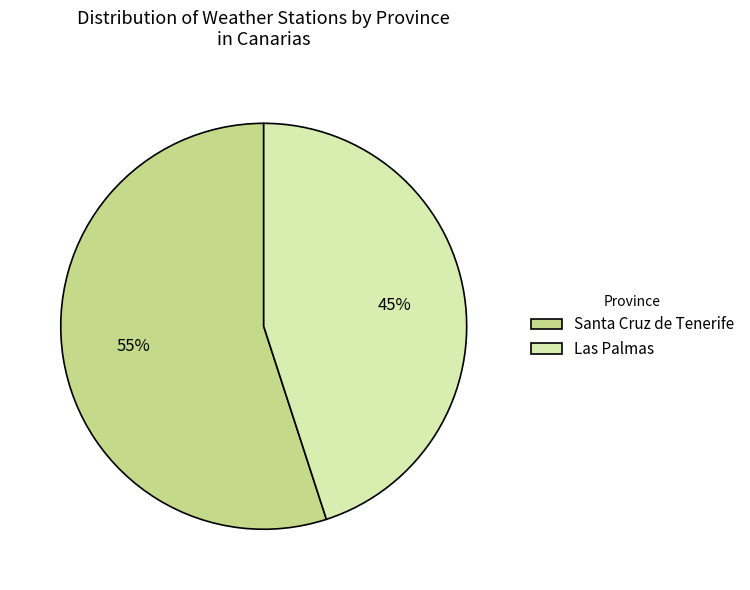

Do Santa Cruz de Tenerife and Las Palmas together represent more than half of the pie?

Yes